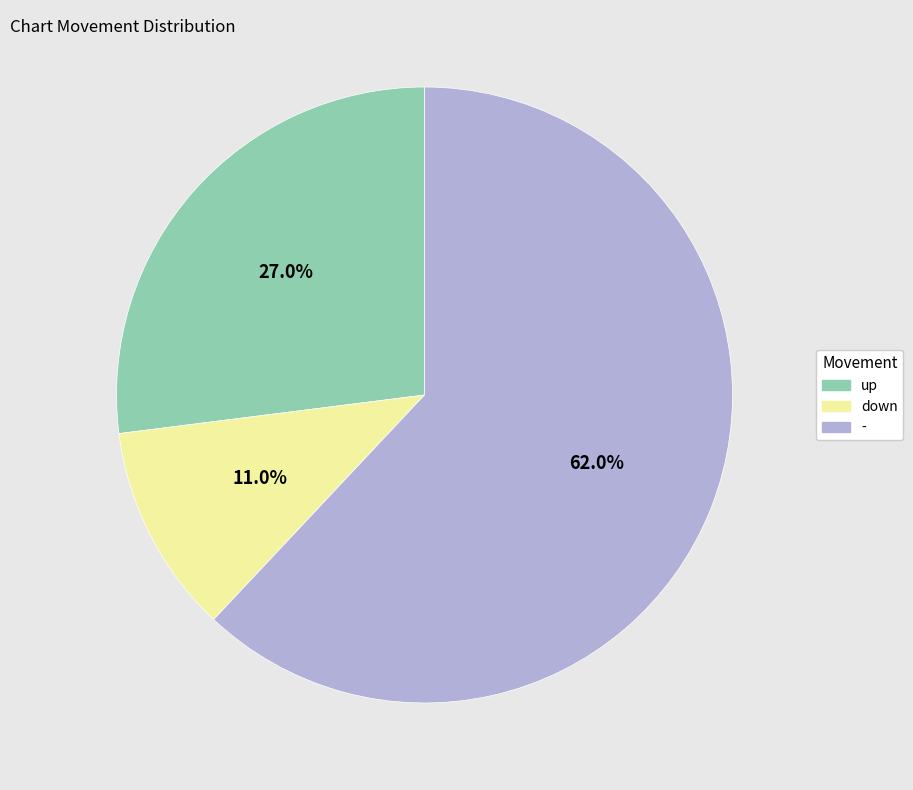

True or false: up accounts for 33% of the total.

False